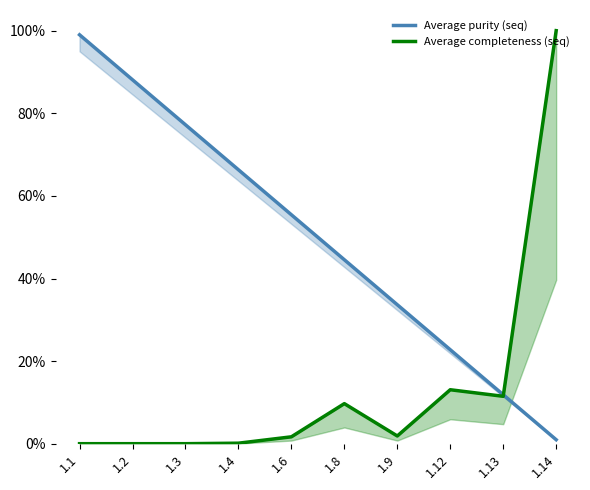

What is the approximate value of Average completeness (seq) at 1.13?

0.1